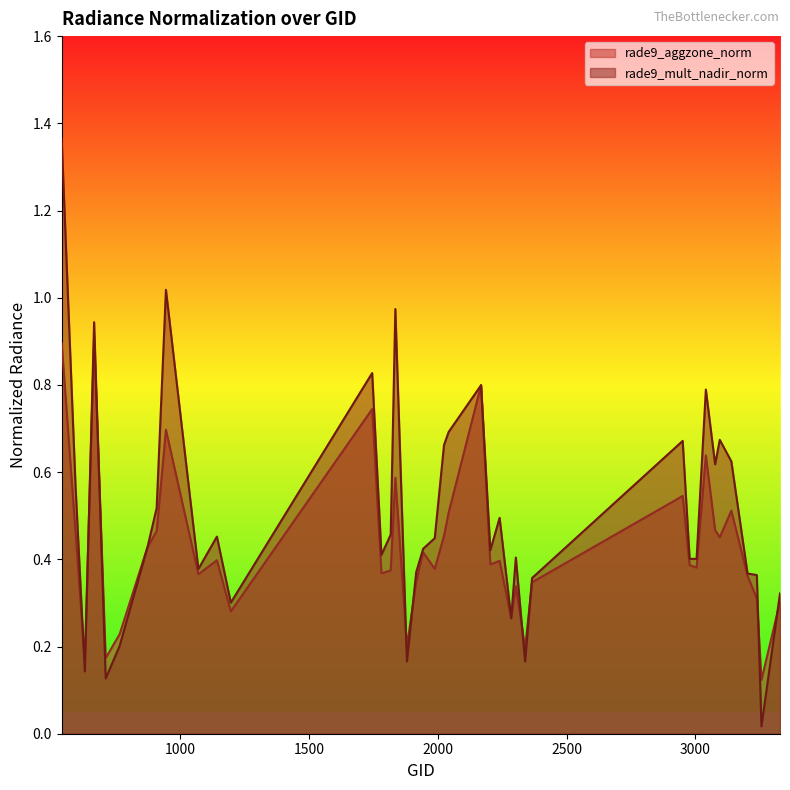

How many times do rade9_mult_nadir_norm and rade9_aggzone_norm cross each other?

9